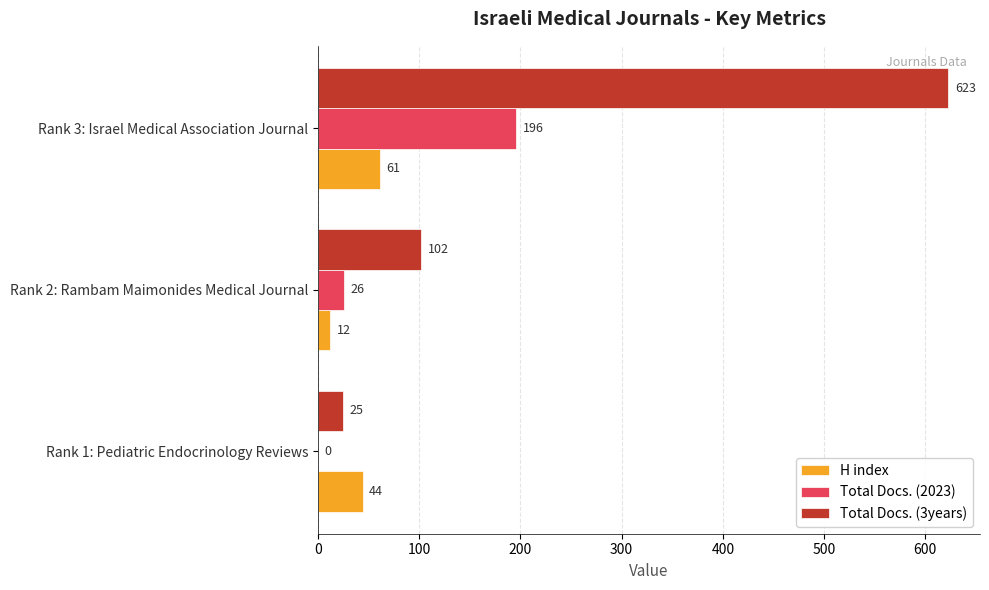

At which category is the sum across all series the highest?

Rank 3: Israel Medical Association Journal